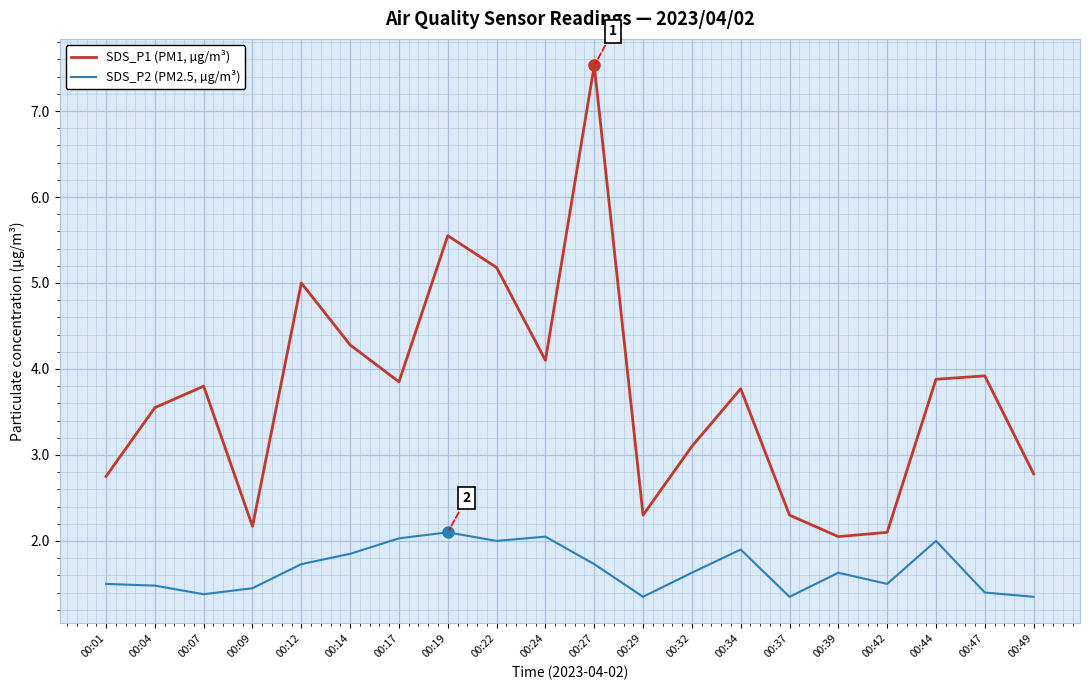

List the series in order of their peak value, lowest first.

SDS_P2 (PM2.5, µg/m³), SDS_P1 (PM1, µg/m³)